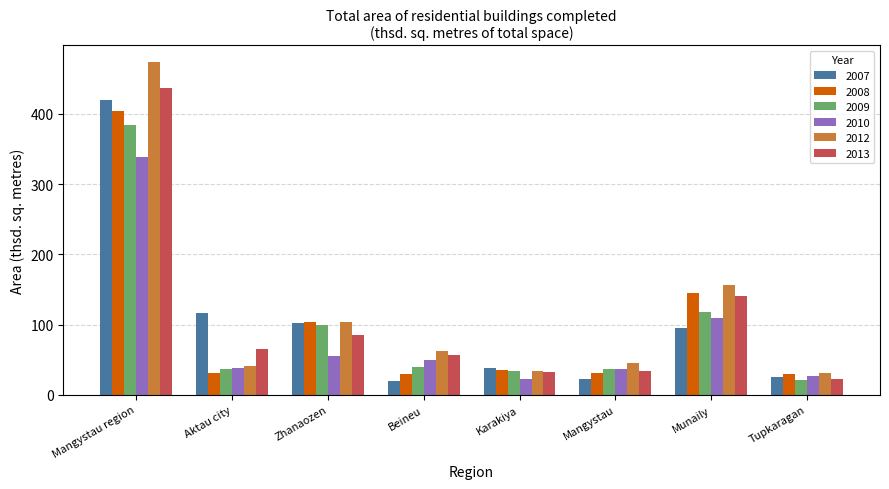

The 2007 series shows 116.5 at Aktau city. True or false?

True